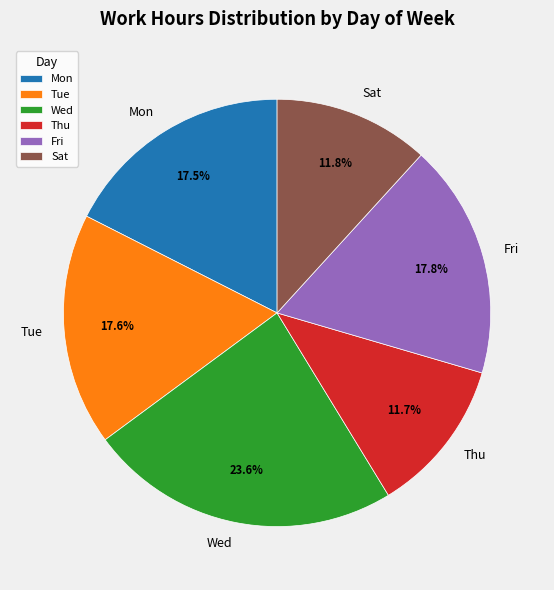

Combined, do Tue and Wed account for over 50%?

No